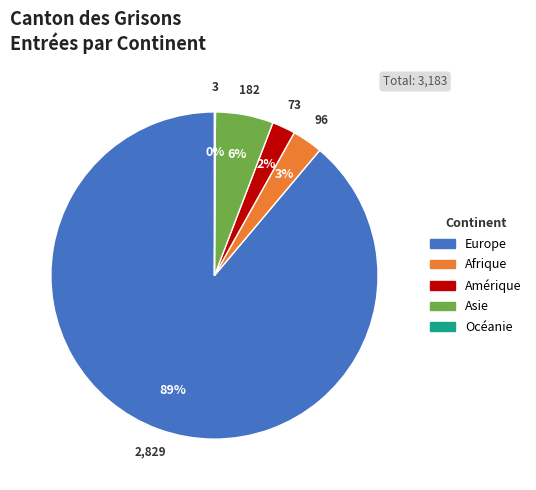

To the nearest percent, what percentage of the pie is Europe?

89%